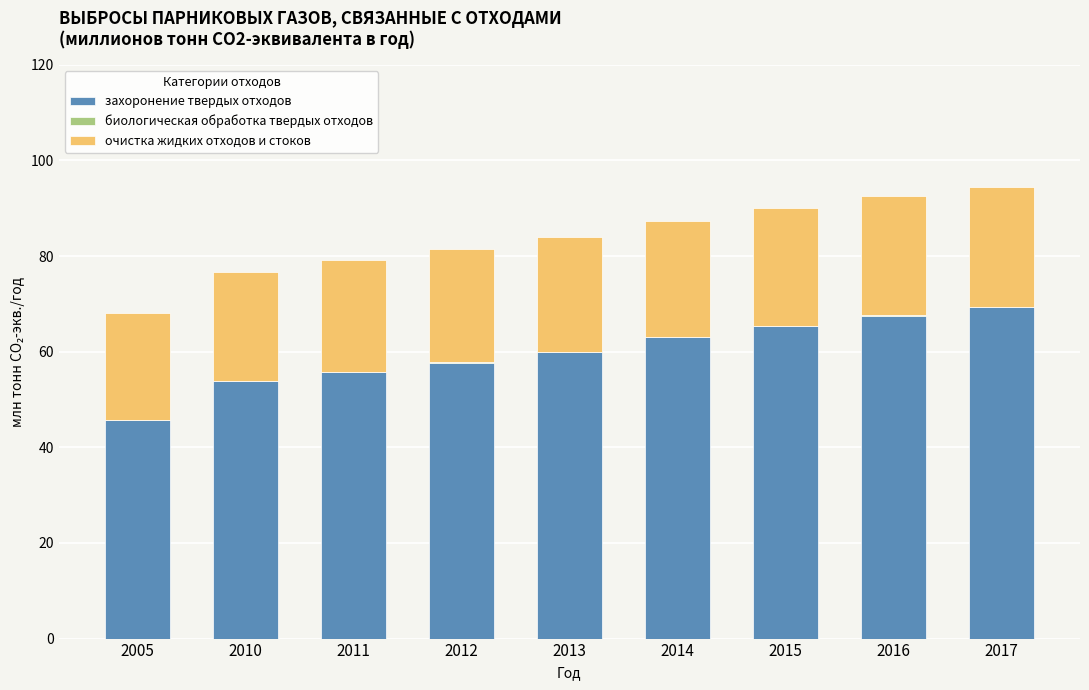

What is the highest value of the захоронение твердых отходов series?

69.4